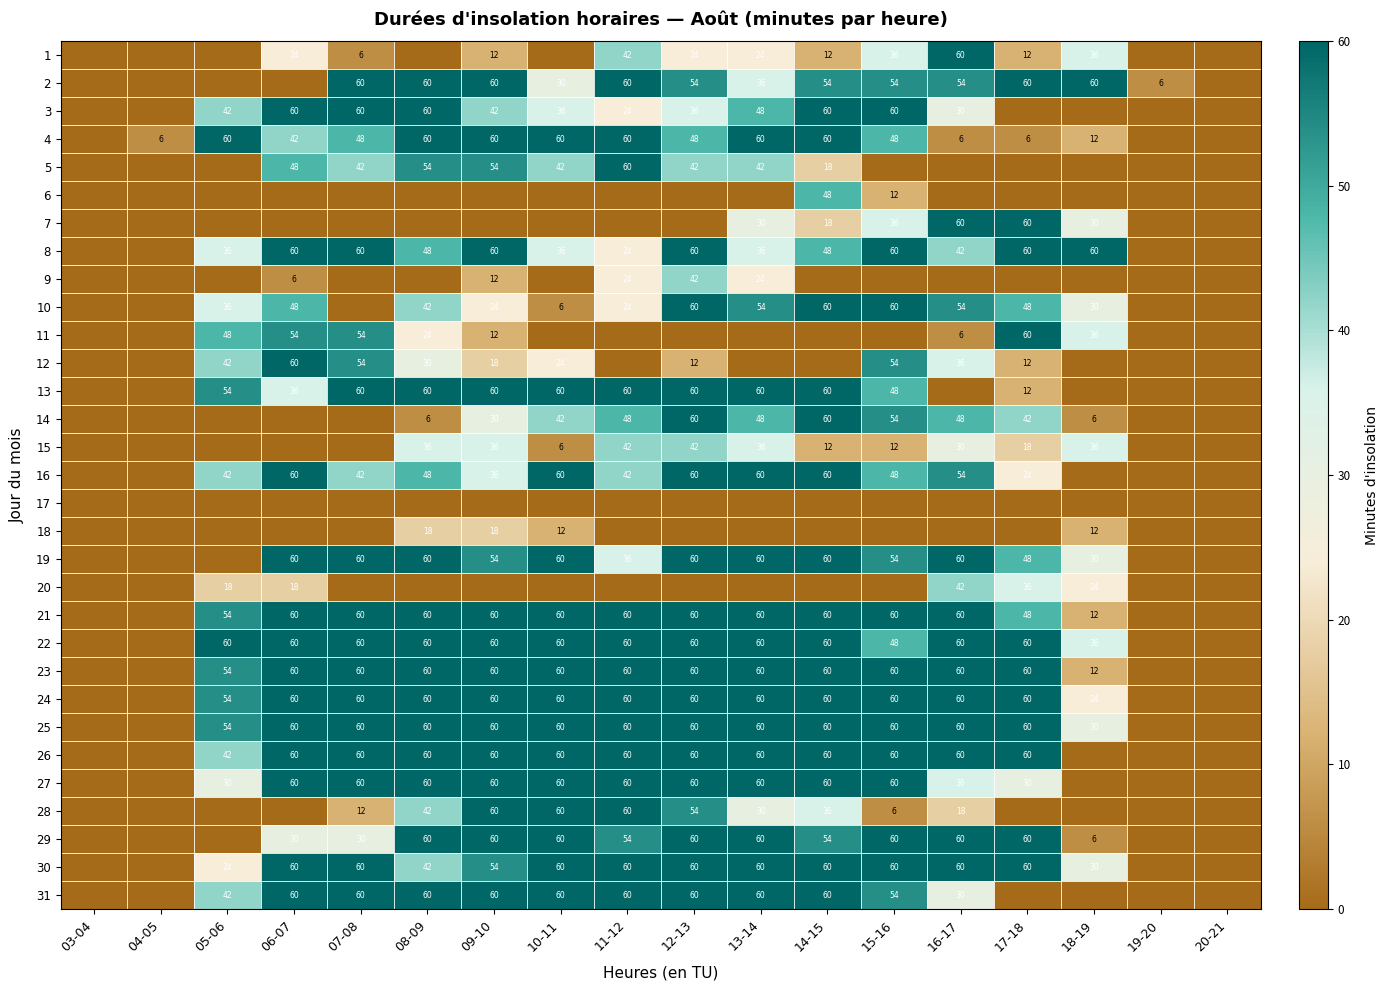

Between 17-18 and 15-16, which is larger?

15-16